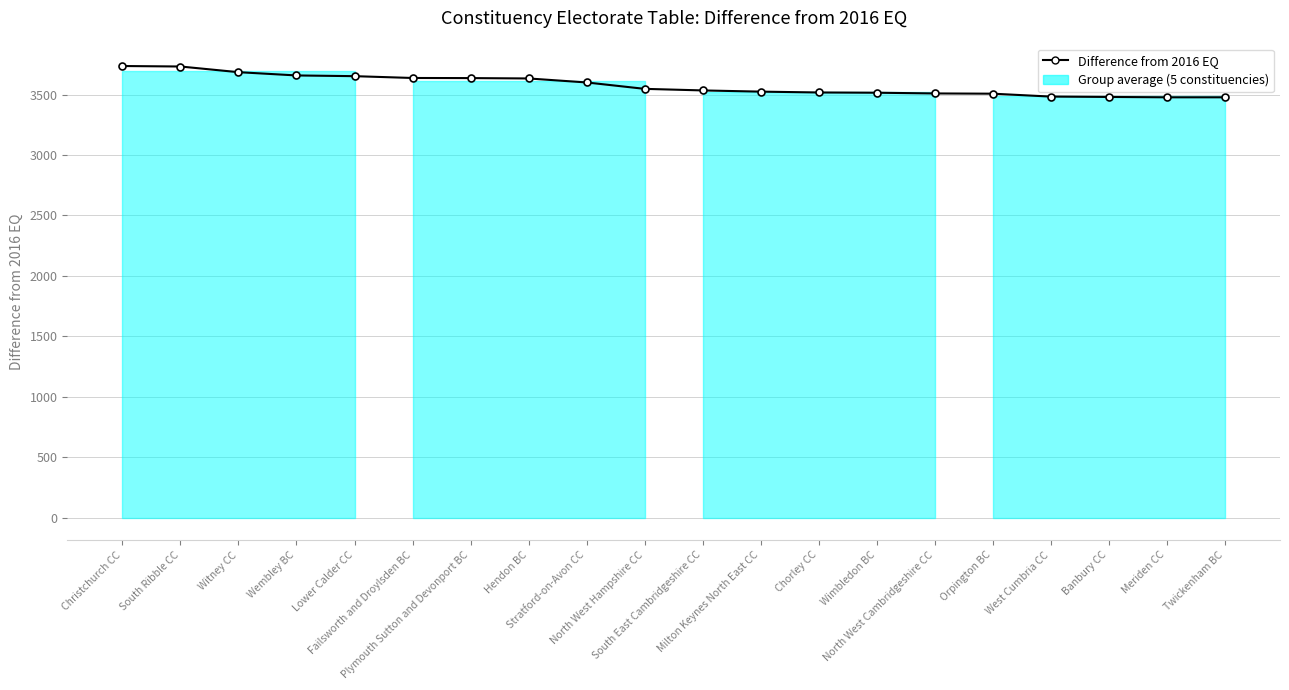

List the labels in order of value, largest first.

Christchurch CC, South Ribble CC, Witney CC, Wembley BC, Lower Calder CC, Failsworth and Droylsden BC, Plymouth Sutton and Devonport BC, Hendon BC, Stratford-on-Avon CC, North West Hampshire CC, South East Cambridgeshire CC, Milton Keynes North East CC, Chorley CC, Wimbledon BC, North West Cambridgeshire CC, Orpington BC, West Cumbria CC, Banbury CC, Meriden CC, Twickenham BC